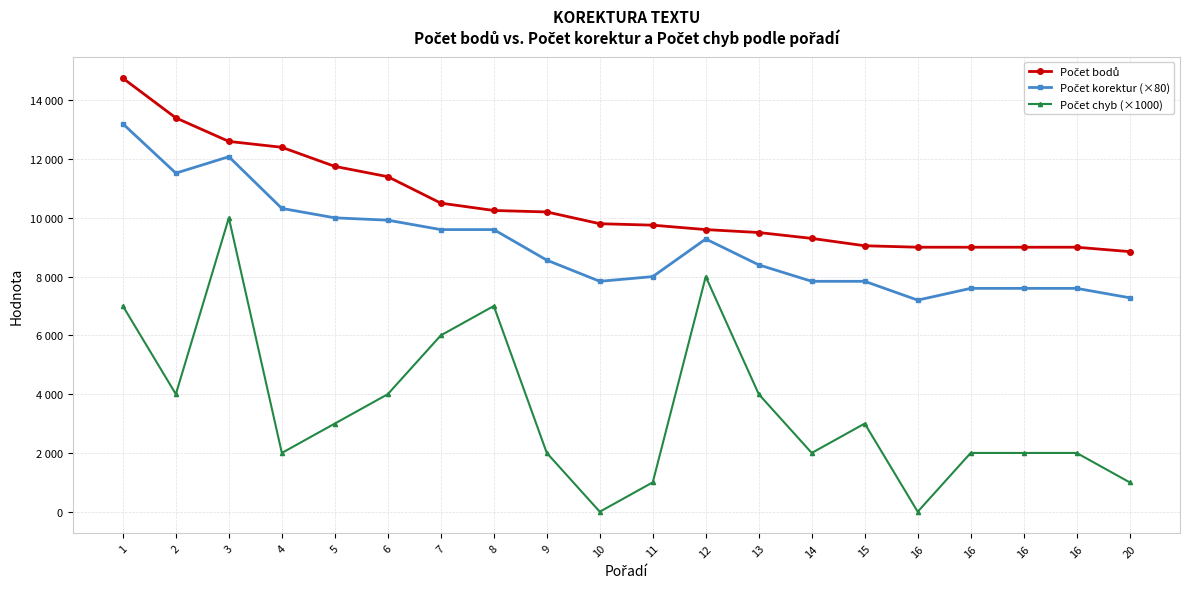

Reading right to left, transcribe all the data shown in this chart.

Počet bodů: 8850	9000	9000	9000	9000	9050	9300	9500	9600	9750	9800	10200	10250	10500	11400	11750	12400	12600	13400	14750
Počet korektur (×80): 7280	7600	7600	7600	7200	7840	7840	8400	9280	8000	7840	8560	9600	9600	9920	10000	10320	12080	11520	13200
Počet chyb (×1000): 1000	2000	2000	2000	0	3000	2000	4000	8000	1000	0	2000	7000	6000	4000	3000	2000	10000	4000	7000